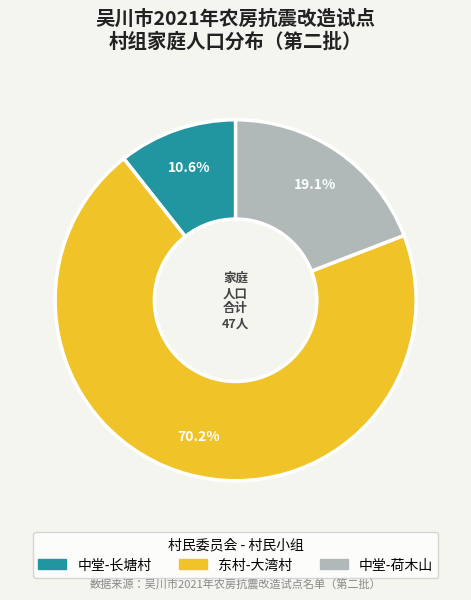

Does any single category account for the majority?

Yes